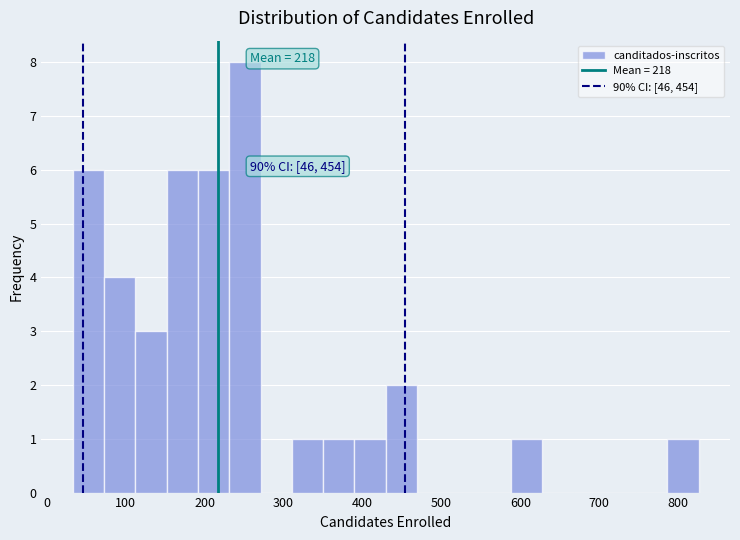

Around what value on the x-axis is the tallest bar? Give the approximate position of its centre, as read against the axis.

250